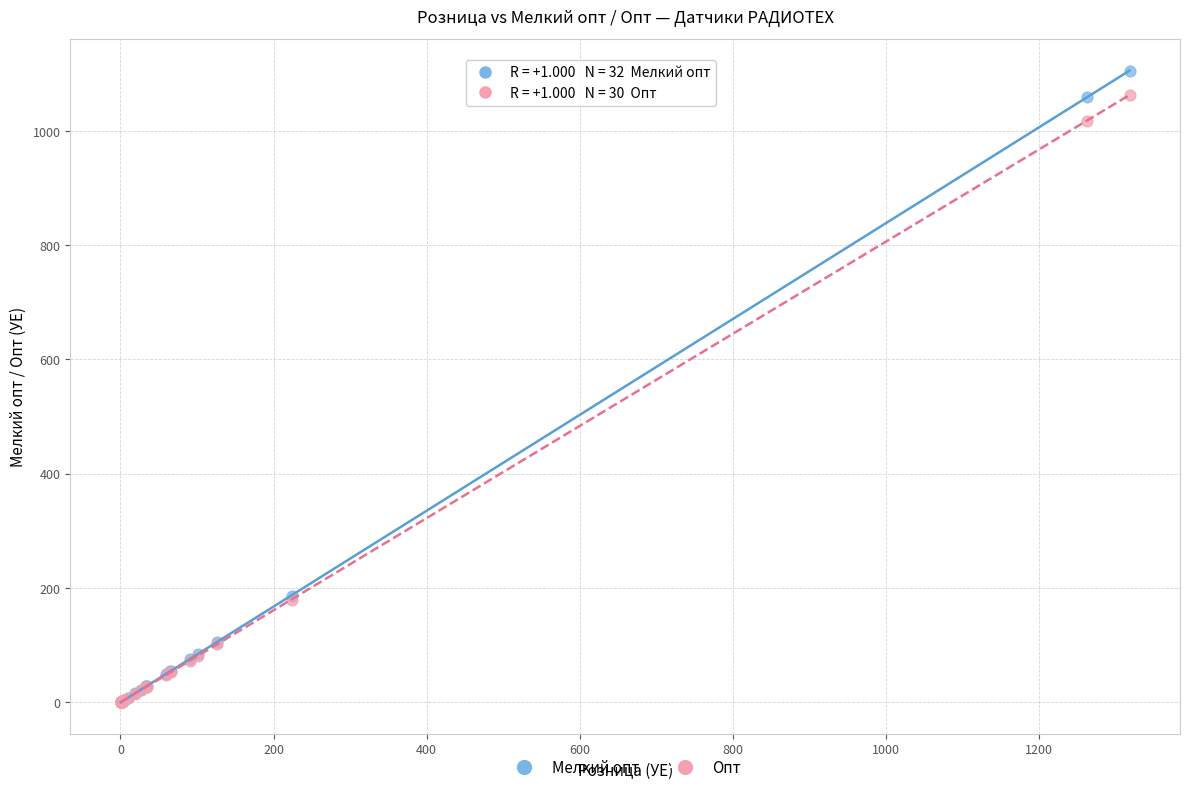

What are all the series names shown in the legend?

Мелкий опт, Опт